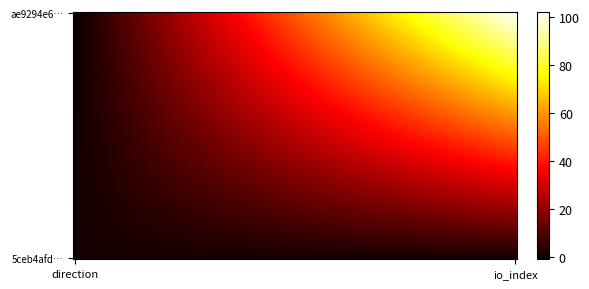

How many data points does each series have?

2